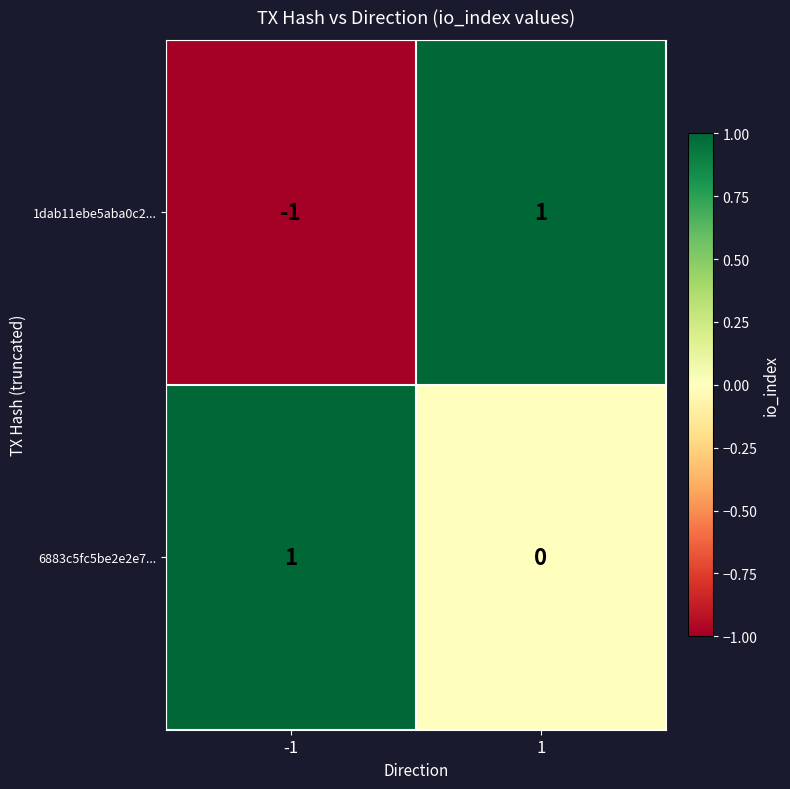

Rank the categories by 6883c5fc5be2e2e7... value from highest to lowest.

-1, 1